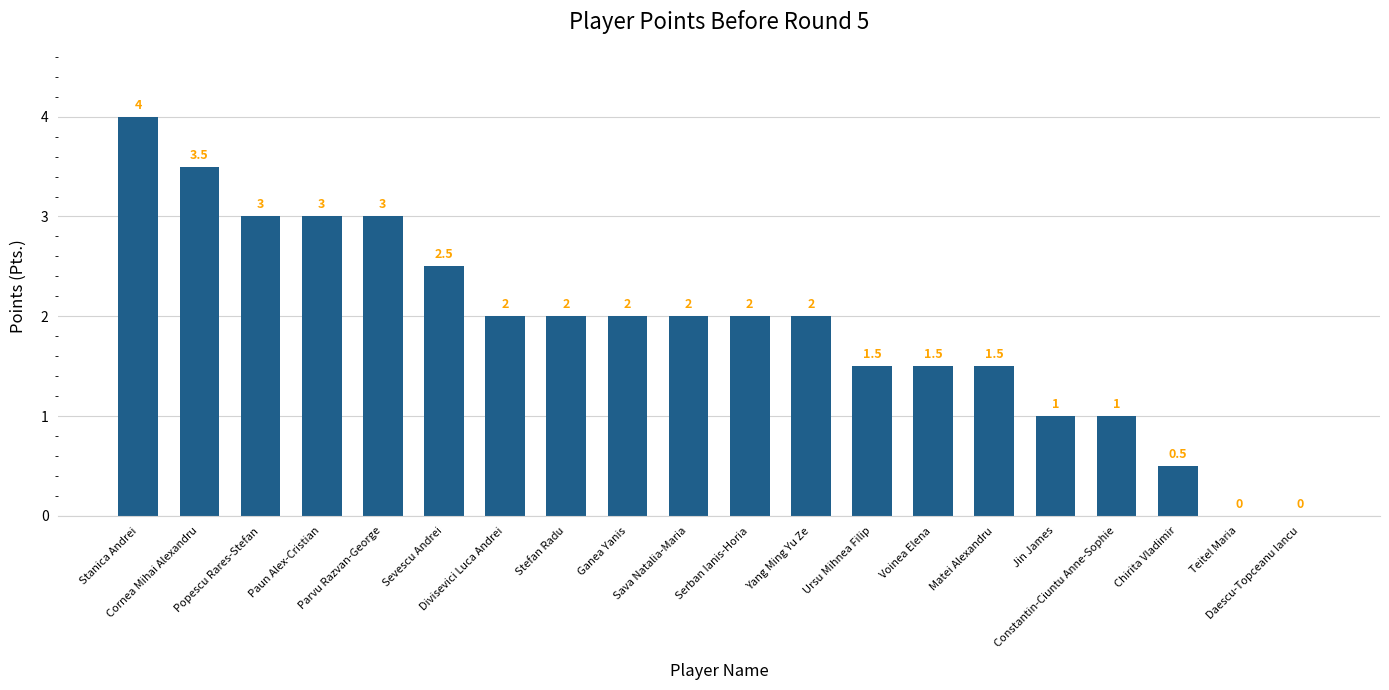

What is the greatest value displayed?

4.0